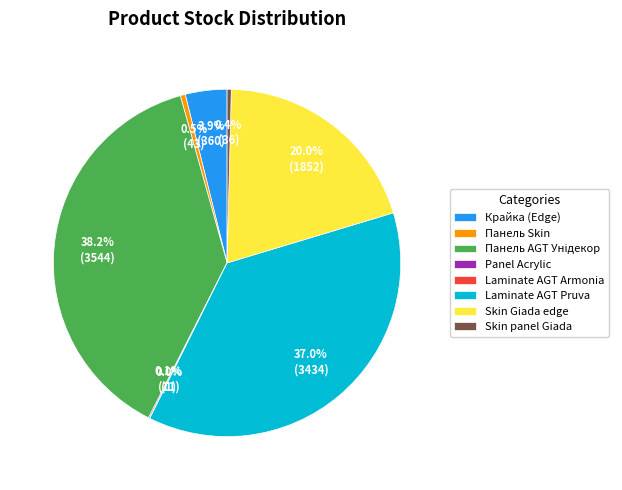

What portion of the pie excludes Laminate AGT Pruva?

63.0%